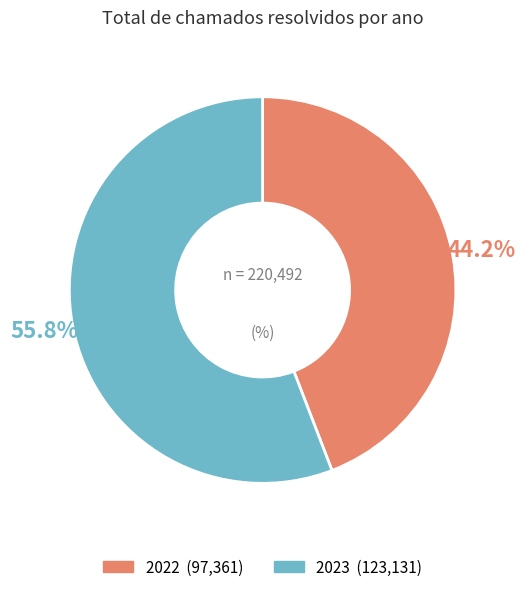

To the nearest percent, what is the average slice percentage?

50%